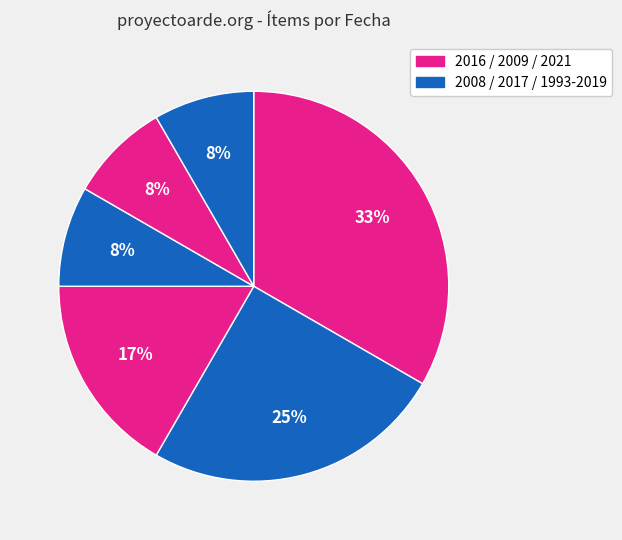

Does any single category account for the majority?

No